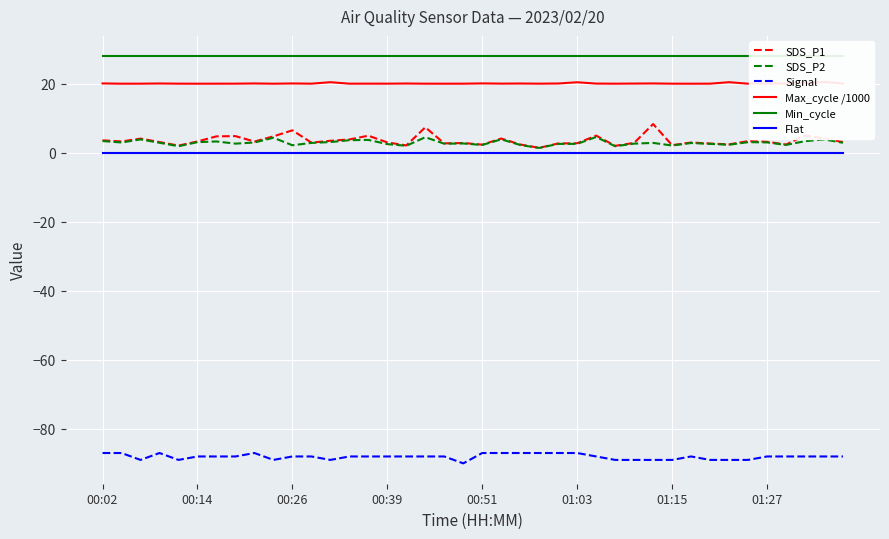

True or false: Signal has a value of -88.0 at 01:27.

True